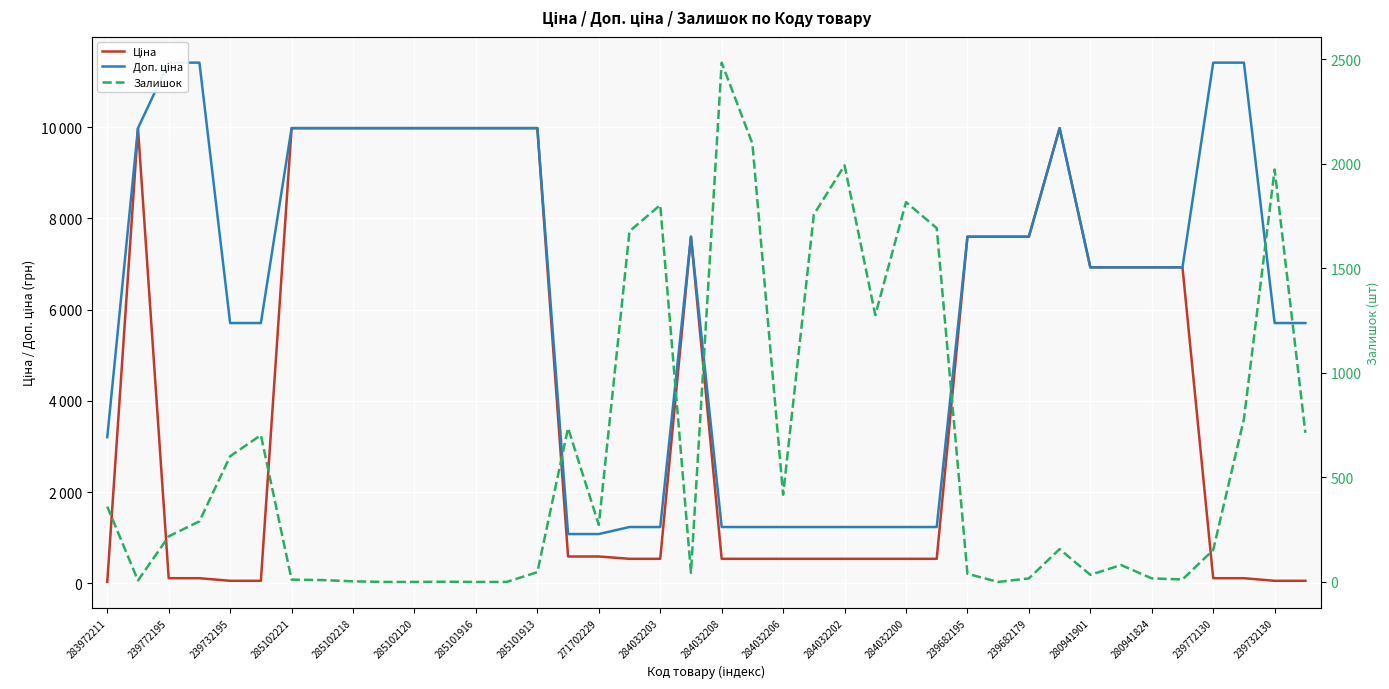

How many data points does each series have?

40